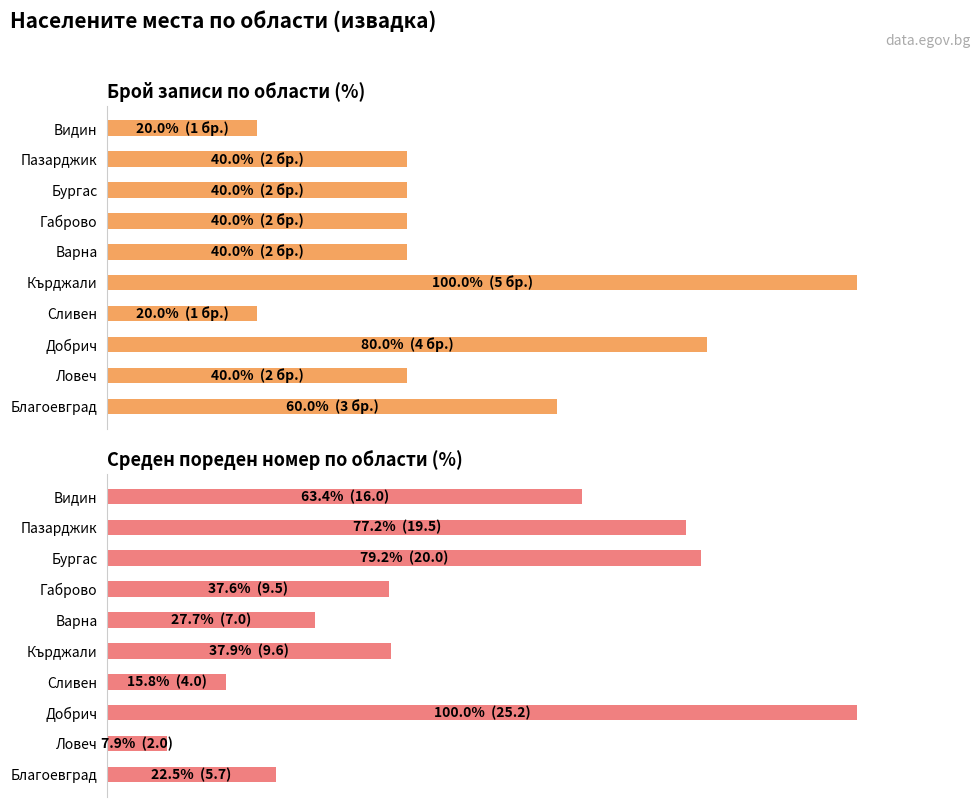

Between Кърджали and Благоевград, which is larger?

Кърджали